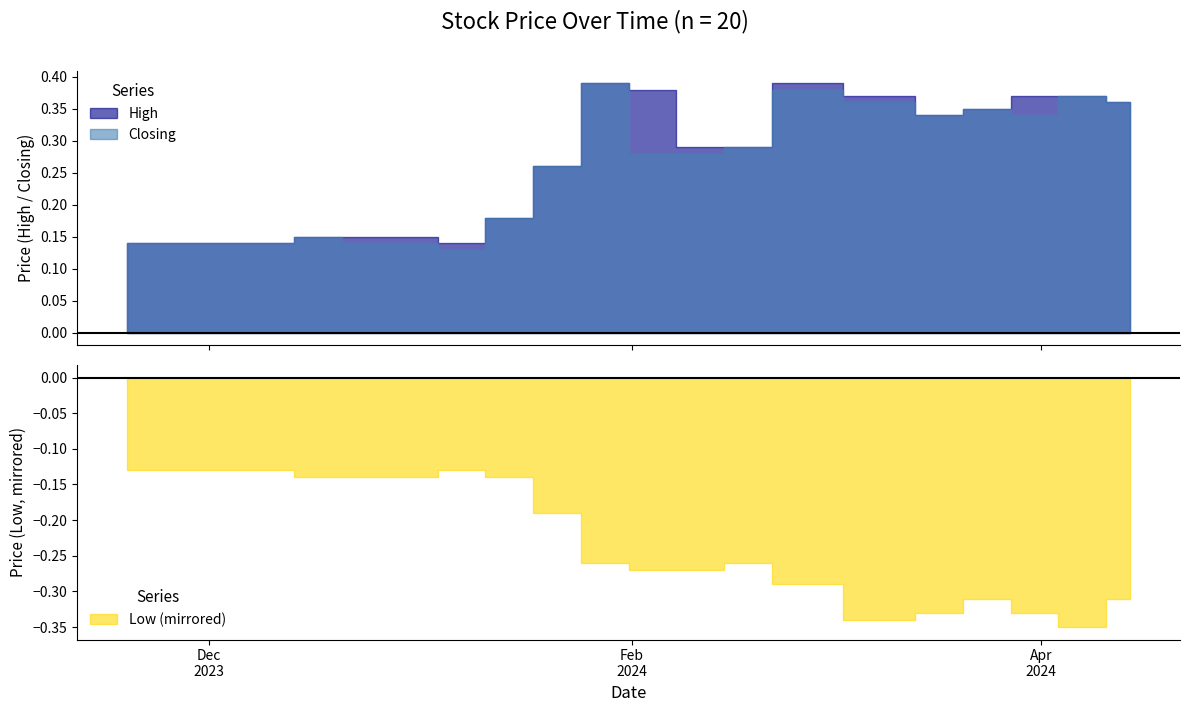

What is the difference between the maximum and minimum values in the Low series?

0.2